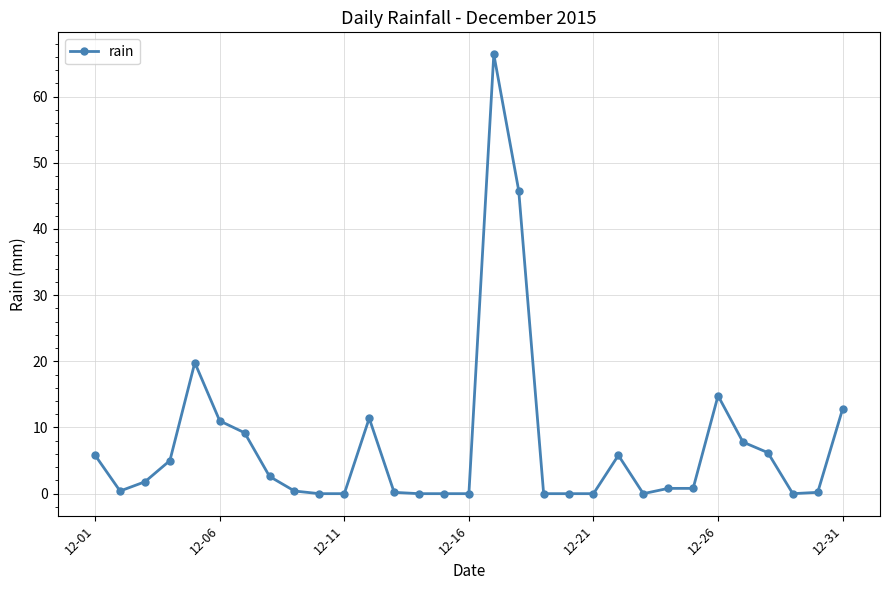

Is this an area chart (filled region under the line)?

No